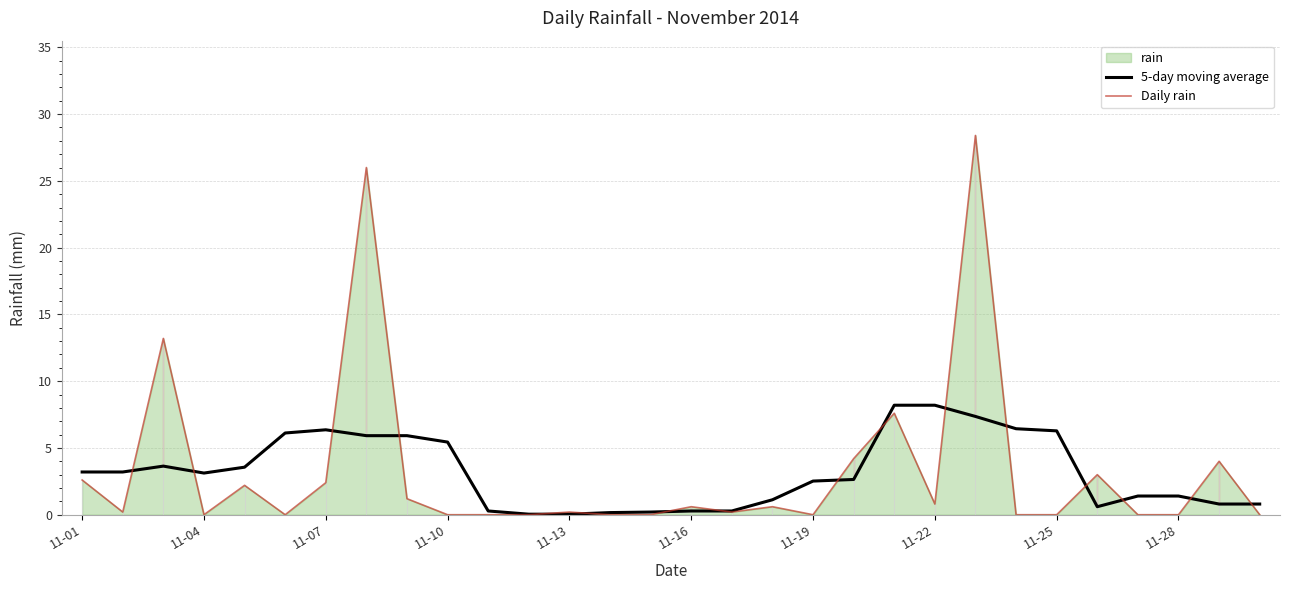

What is the average value of the 5-day moving average series?

3.2